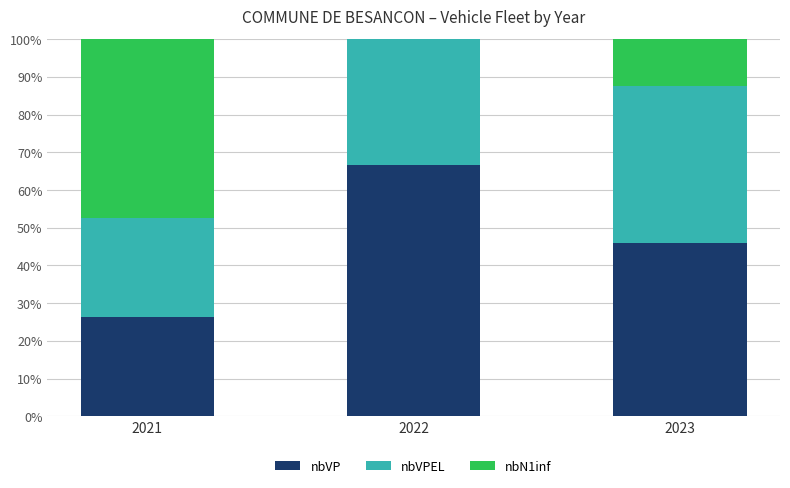

How many data points in nbVP are above 45?

2